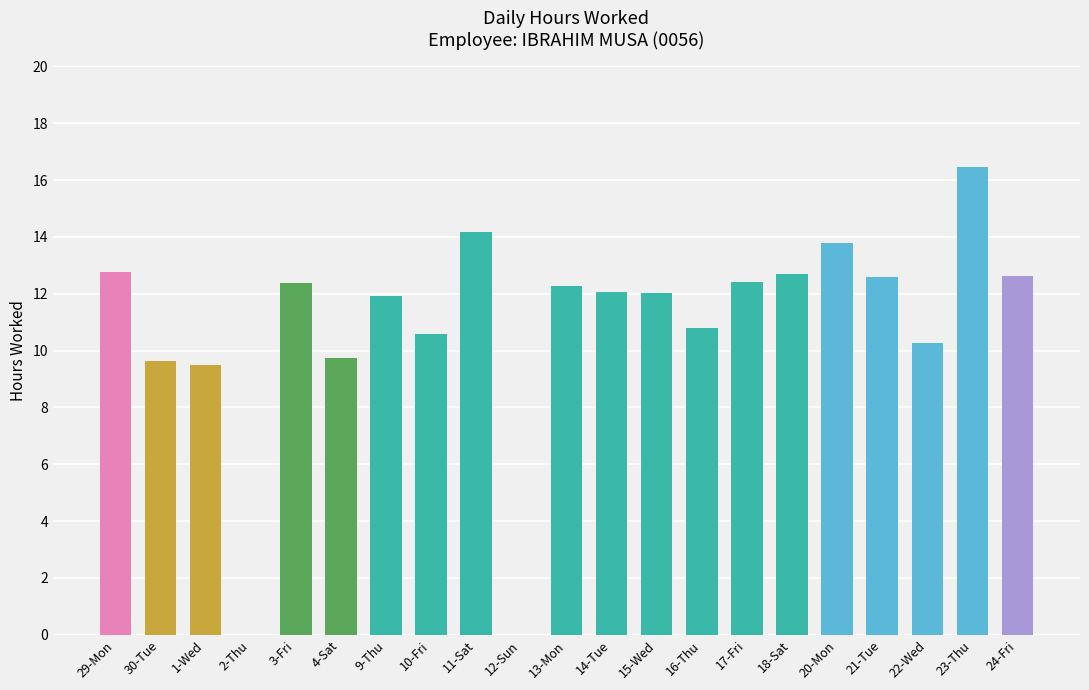

What value does the data have at 23-Thu?

16.5